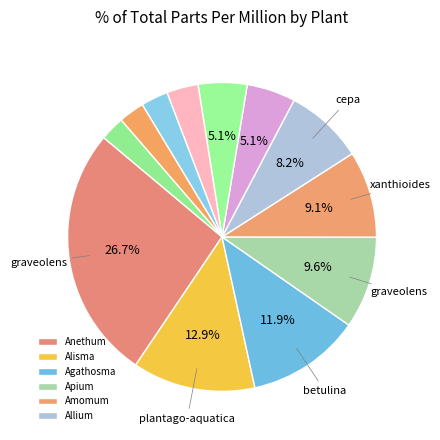

How many segments does this pie chart have?

12